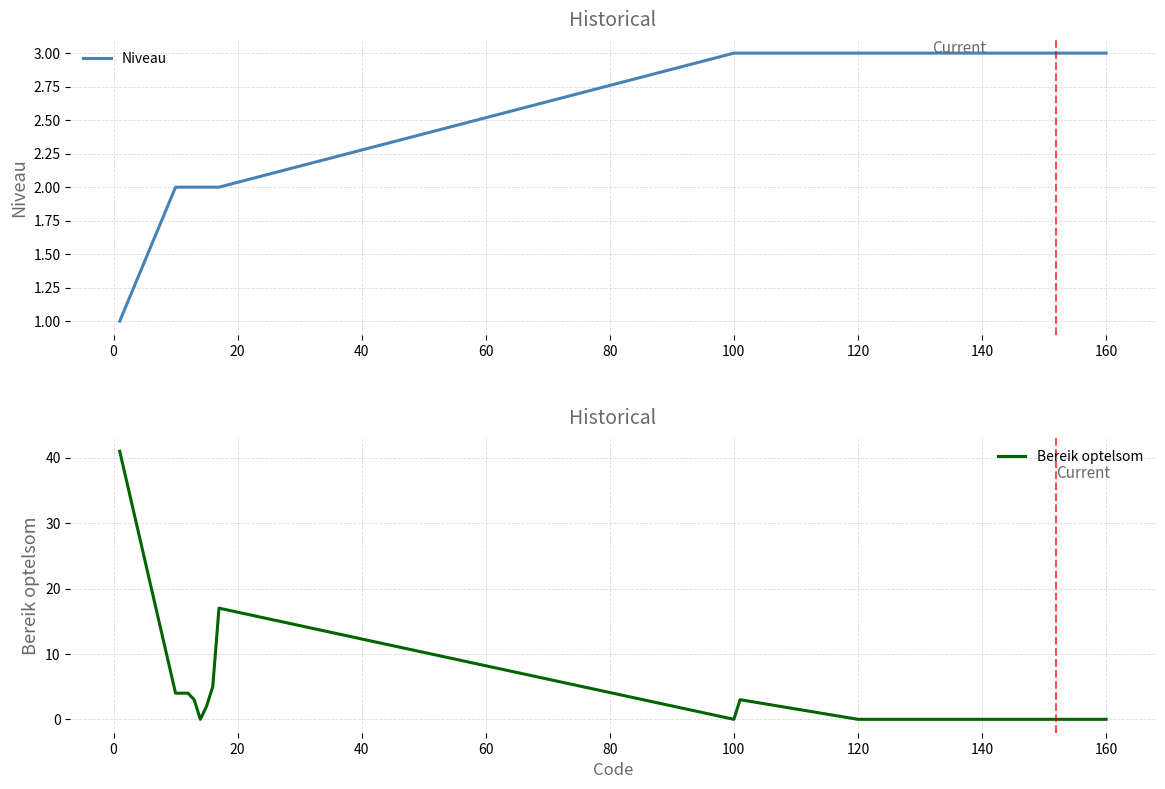

True or false: Bereik optelsom has a value of 28 at 120.

False